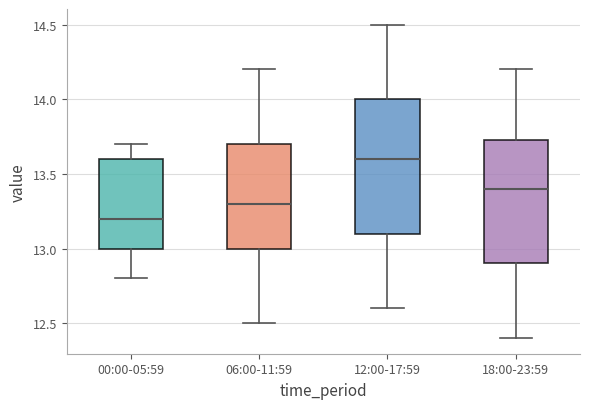

Comparing the boxes themselves (not the whiskers), which one is the tallest?

12:00-17:59